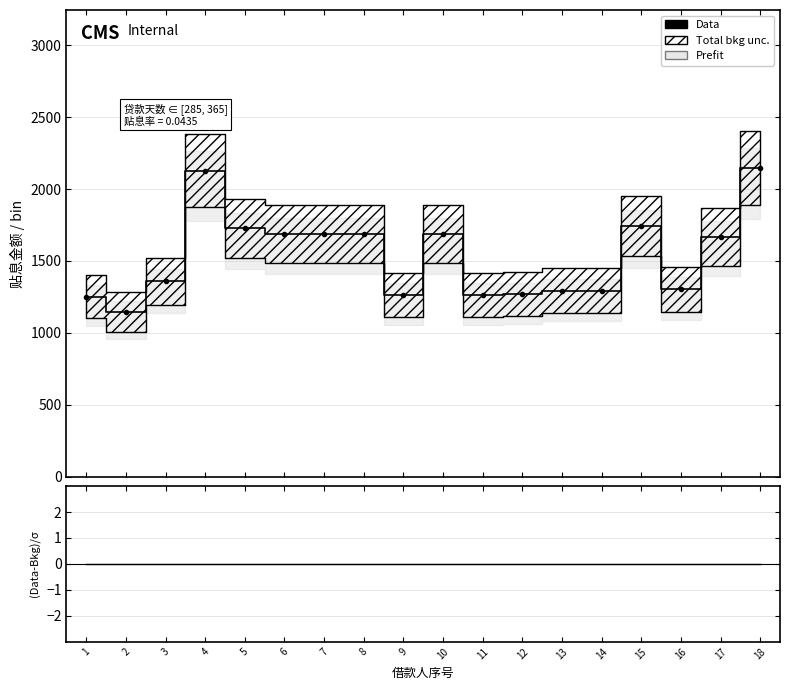

True or false: Data has a value of 791.1 at 18.

False